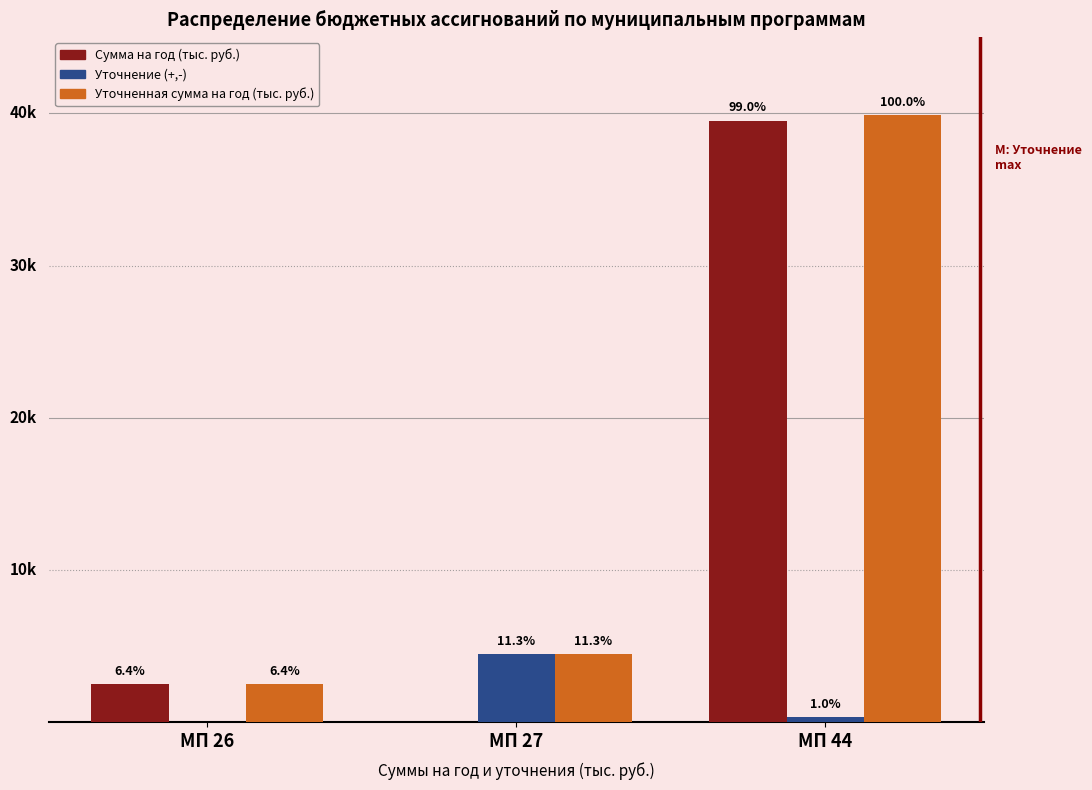

Does the chart contain stacked bars?

No